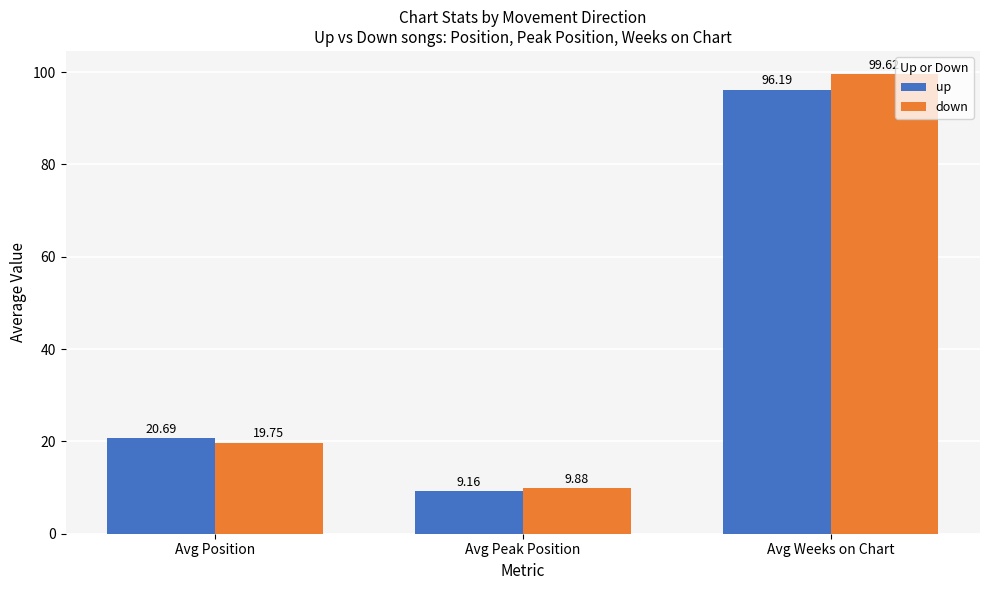

Rank the series at Avg Weeks on Chart from highest to lowest value.

down, up